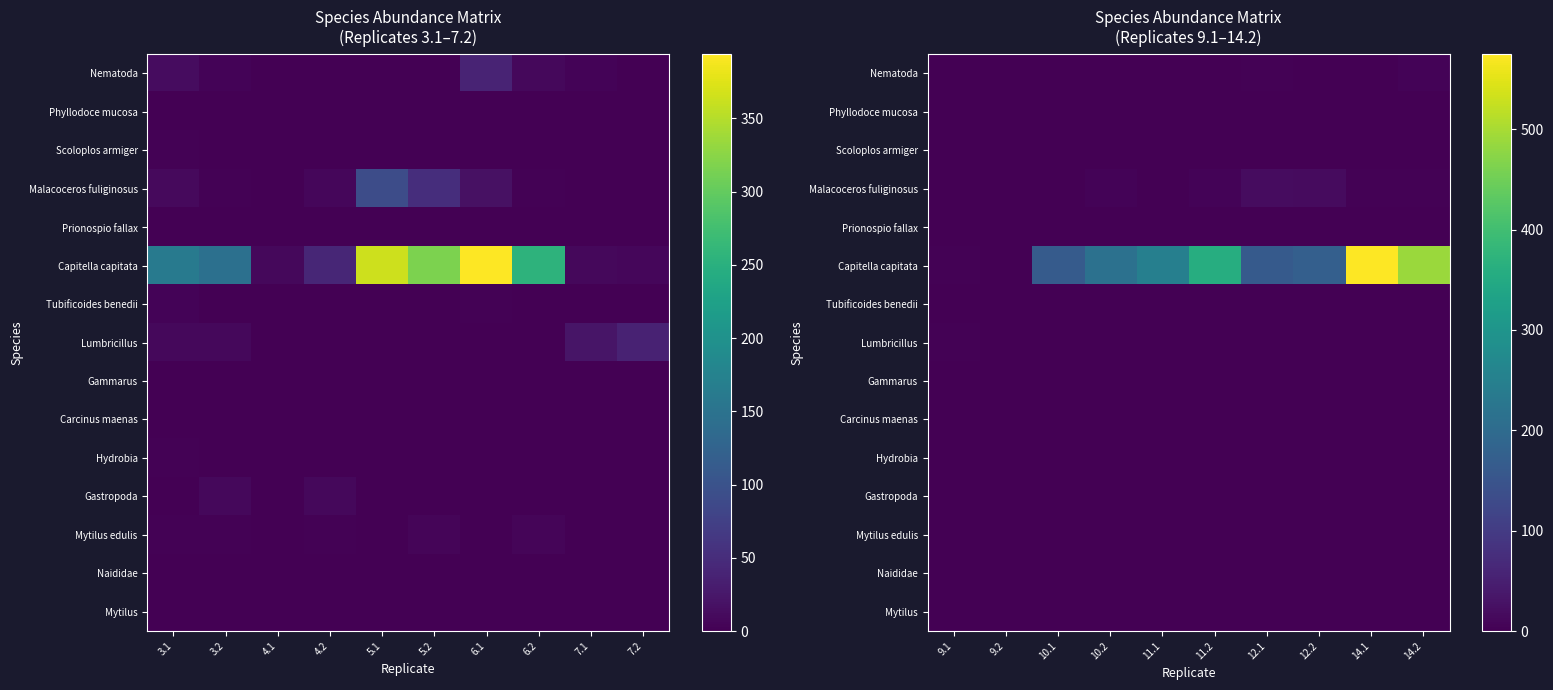

Which series has the widest spread of values?

Capitella capitata